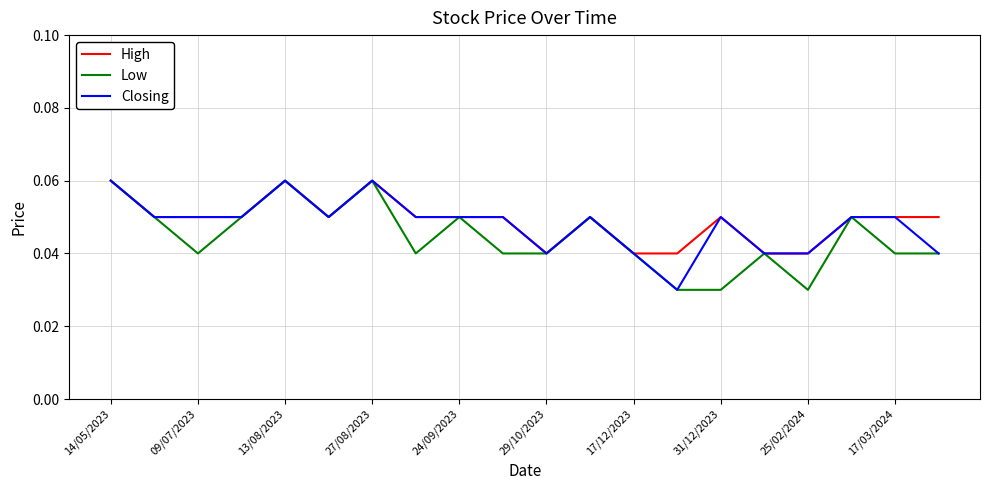

What are all the series names shown in the legend?

High, Low, Closing